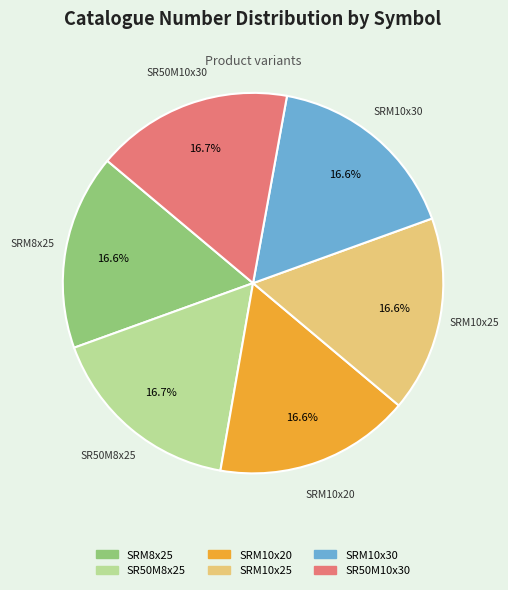

To the nearest percent, what is the average slice percentage?

17%